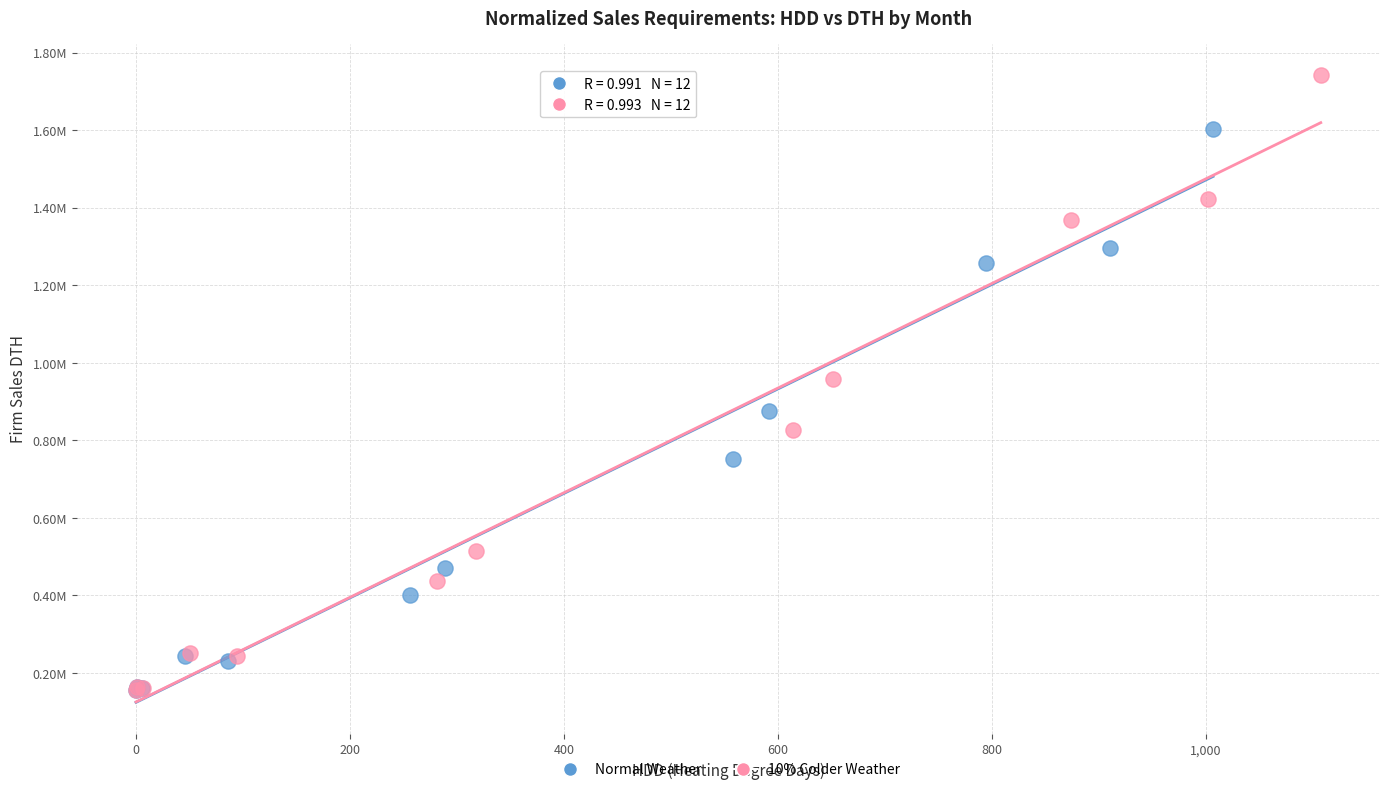

What are all the series names shown in the legend?

Normal Weather, 10% Colder Weather